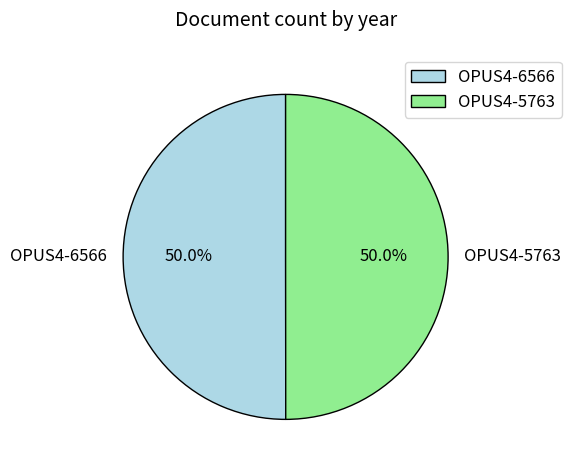

The OPUS4-5763 slice represents 50% of the pie. True or false?

True